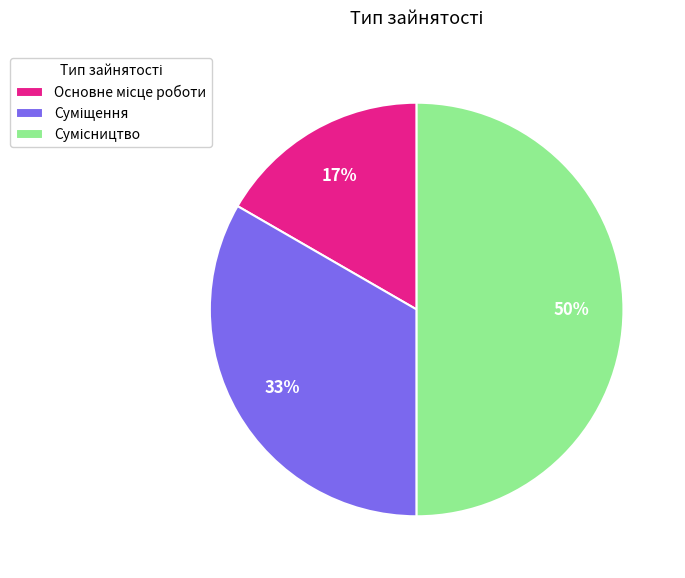

How many segments does this pie chart have?

3